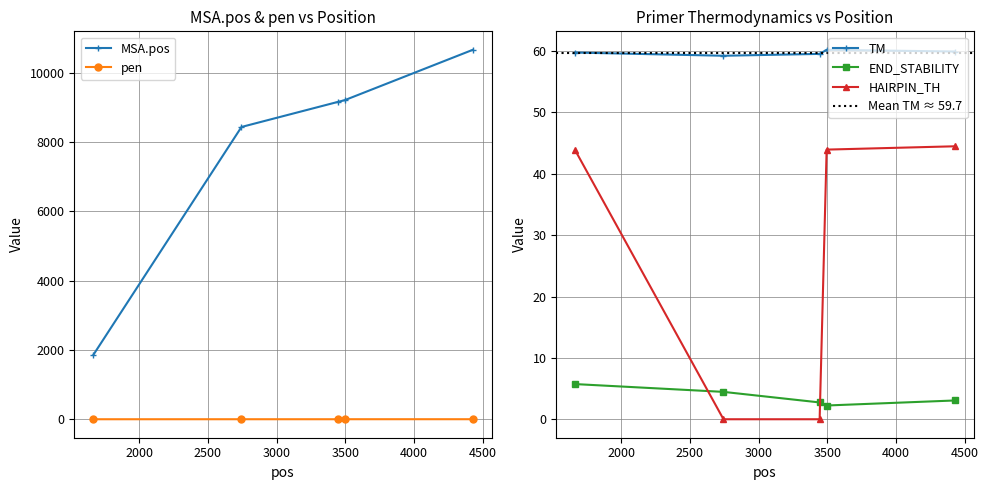

What is the greatest value displayed?

10667.0